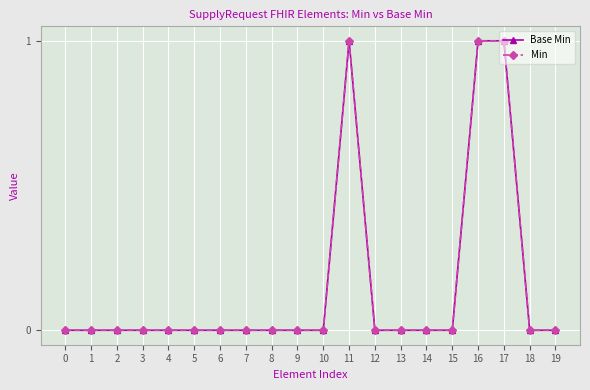

Does the chart have visible grid lines?

Yes